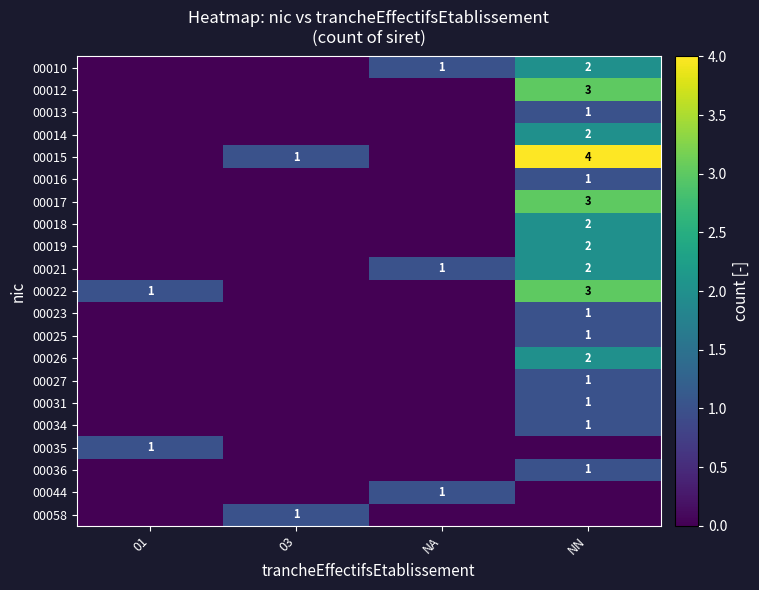

At how many categories does at least one series exceed 1?

1